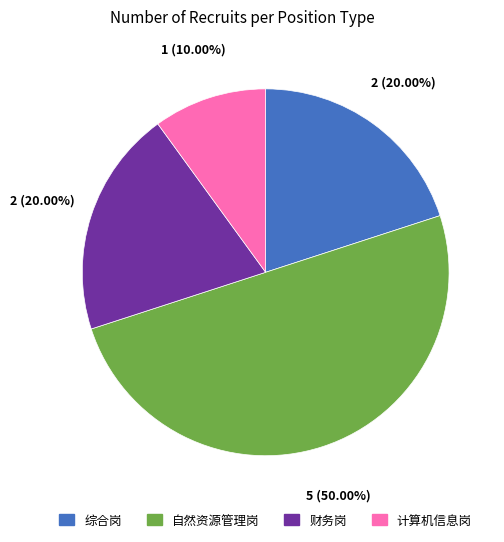

Does 财务岗 account for over 50% of the chart?

No